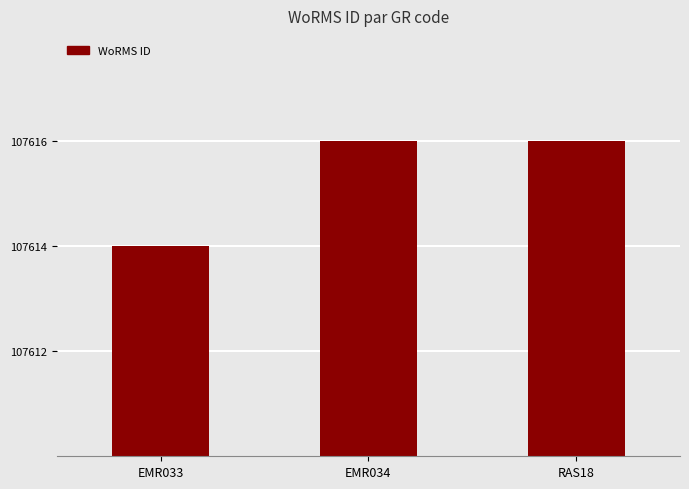

What position from the right is EMR034?

2